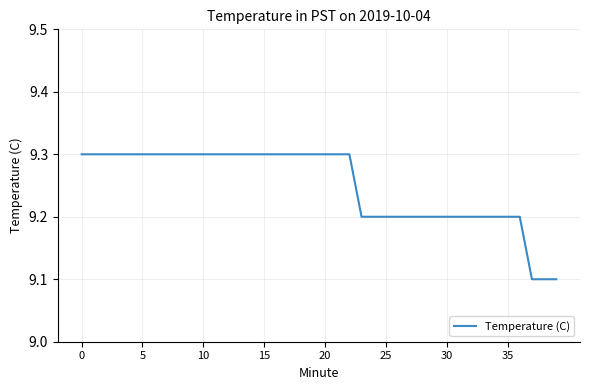

What is the smallest value displayed?

9.1